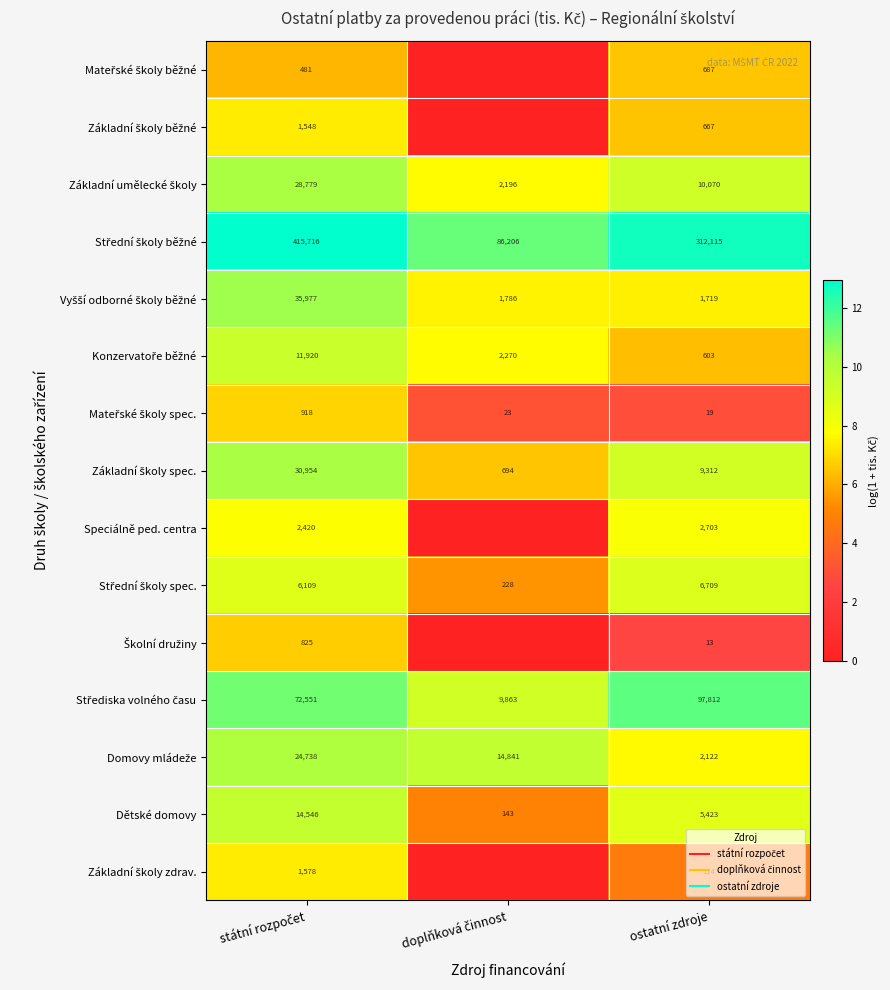

At státní rozpočet, list the series in order from largest to smallest.

Střední školy běžné, Střediska volného času, Vyšší odborné školy běžné, Základní školy spec., Základní umělecké školy, Domovy mládeže, Dětské domovy, Konzervatoře běžné, Střední školy spec., Speciálně ped. centra, Základní školy zdrav., Základní školy běžné, Mateřské školy spec., Školní družiny, Mateřské školy běžné